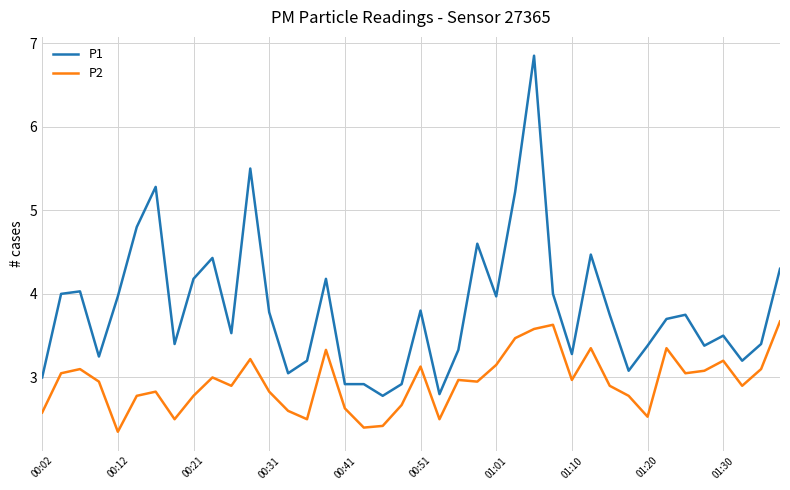

What is the minimum value for P1?

2.8